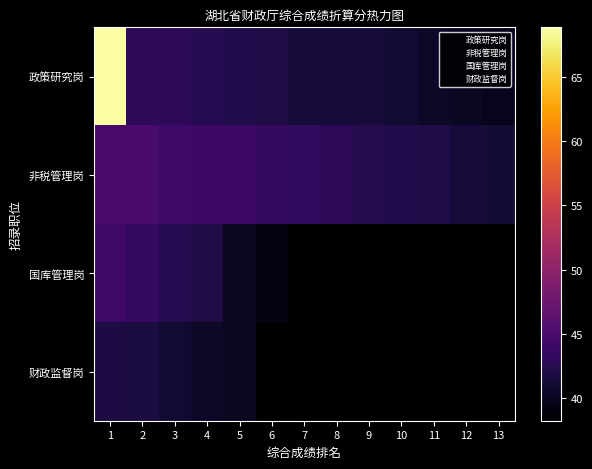

How many series are shown in this chart?

2